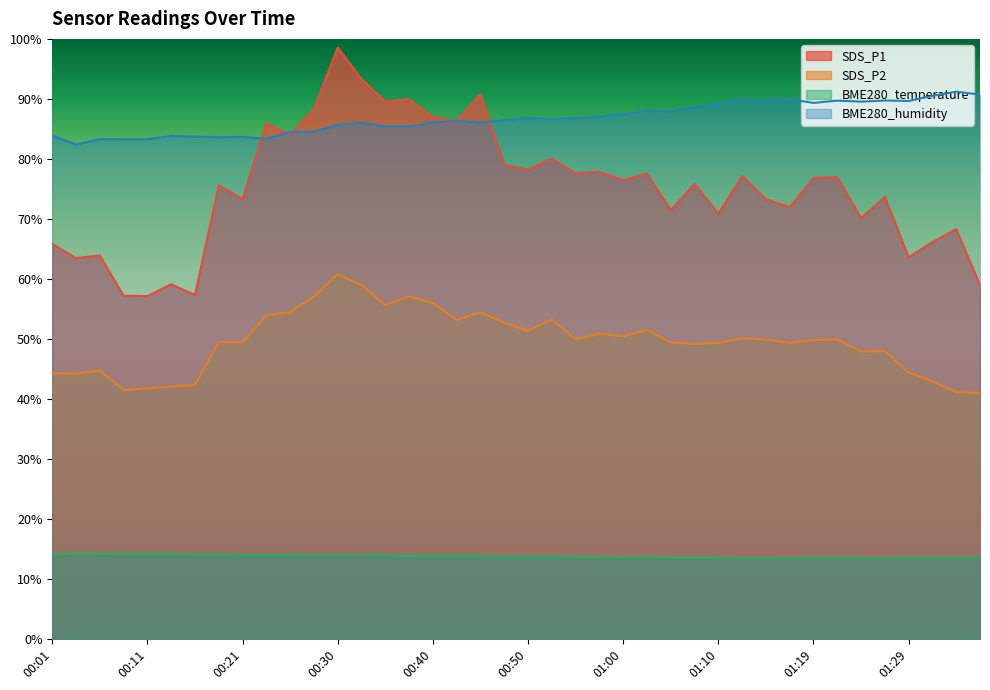

How many values in the SDS_P1 series exceed 76?

20